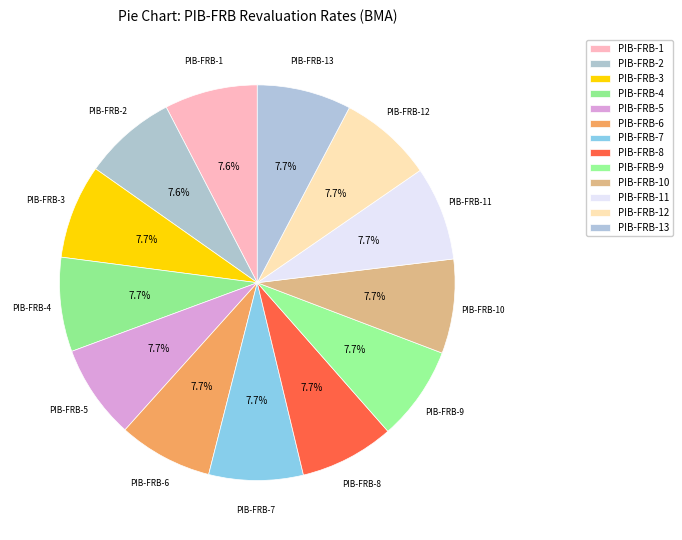

Which has a higher value, PIB-FRB-1 or PIB-FRB-5?

PIB-FRB-5